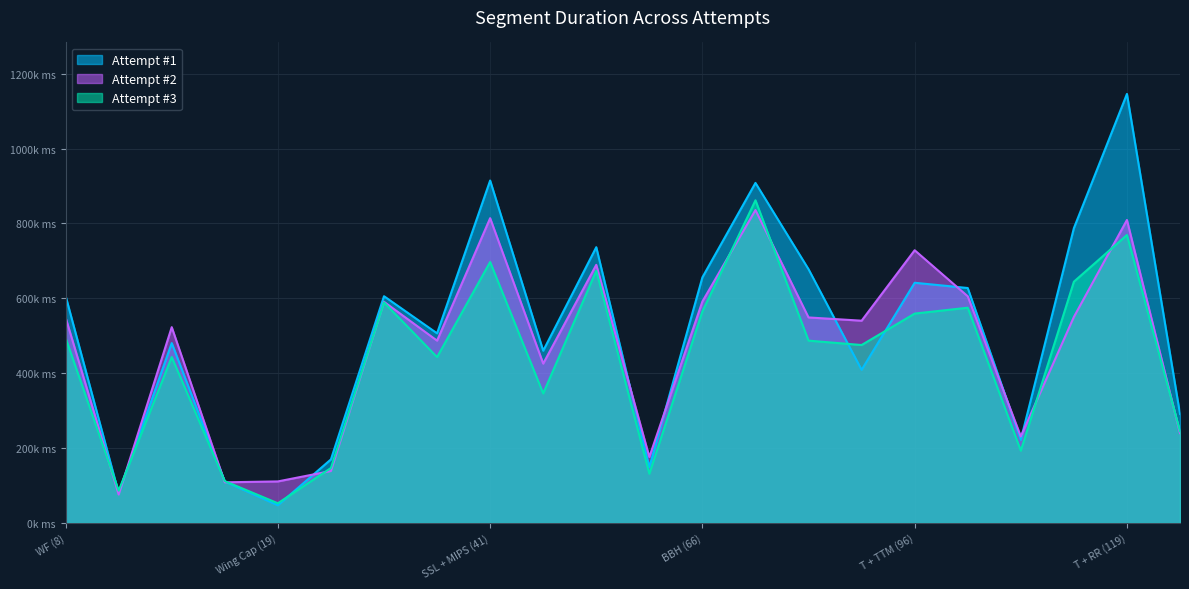

At which label does Attempt #3 first exceed 487053?

WF (8)